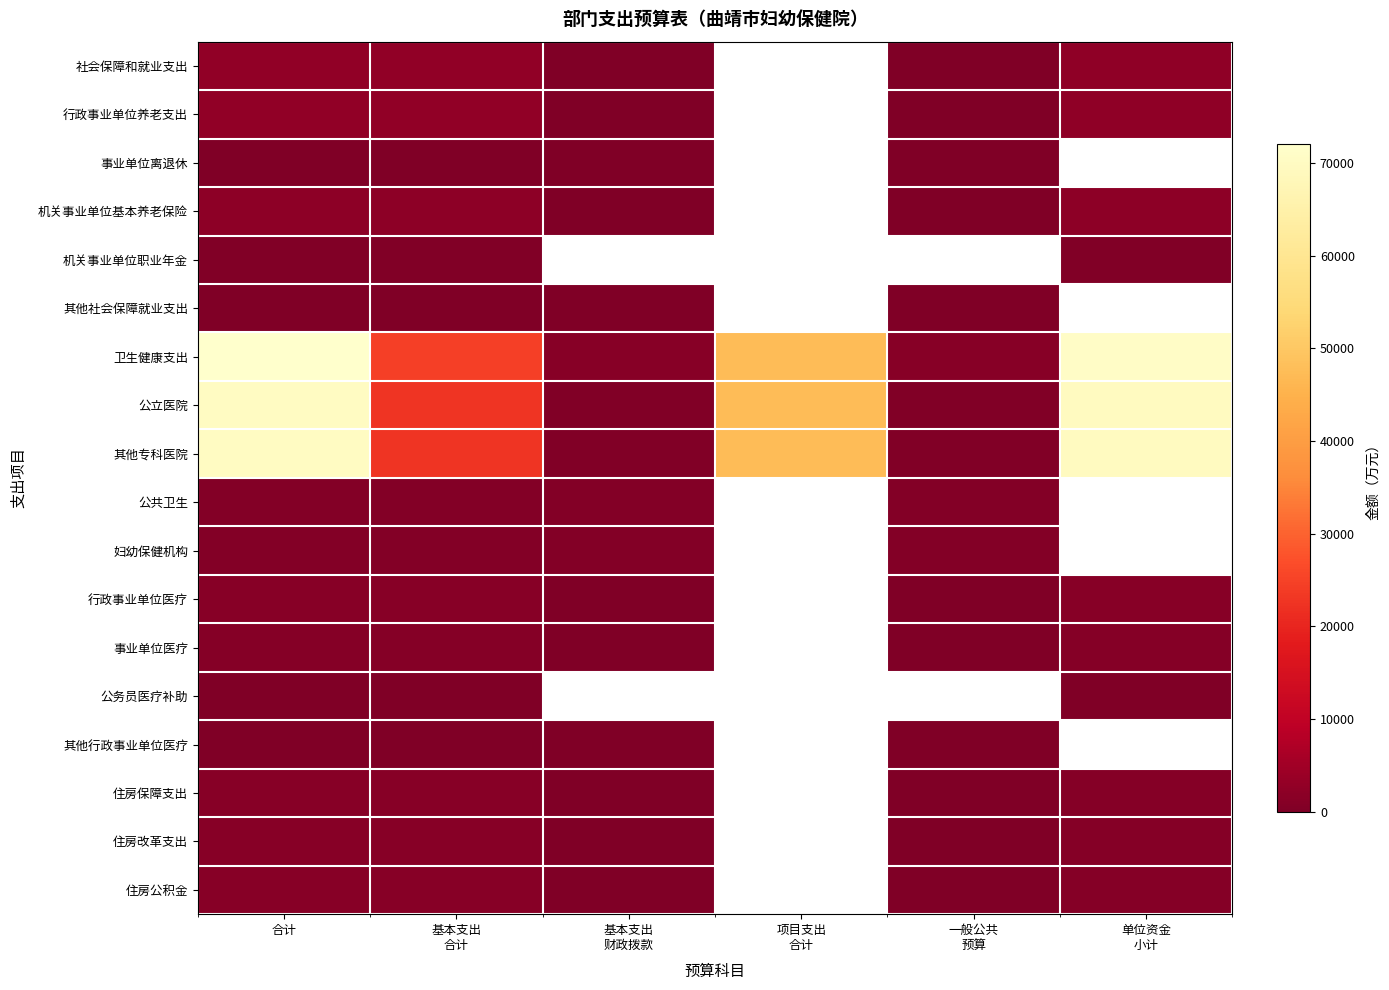

What is the spread (max minus min) of values at 单位资金
小计?

70586.0